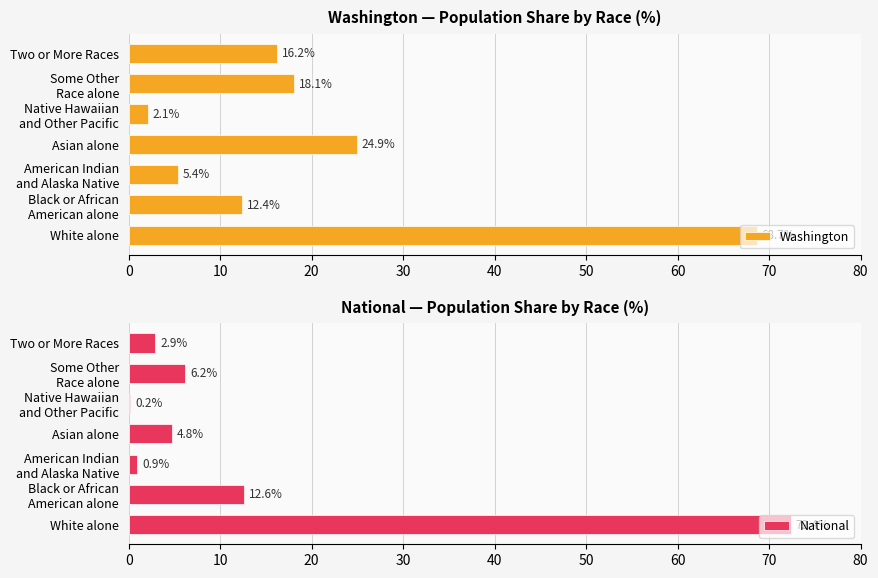

True or false: Washington has a value of 68.7 at White alone.

True